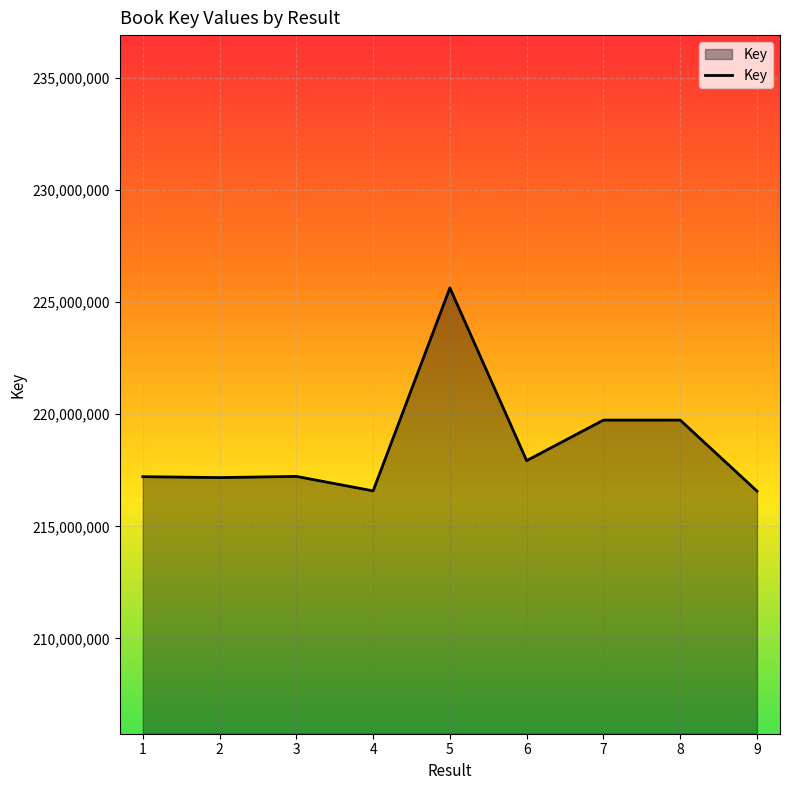

What is the minimum value shown in the chart?

216571456